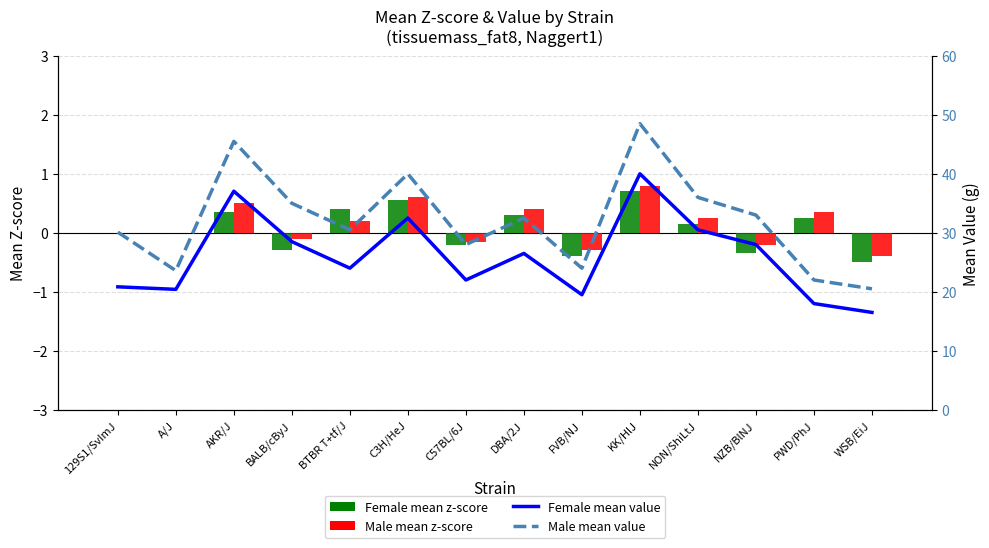

How many categories are shown in the chart?

14